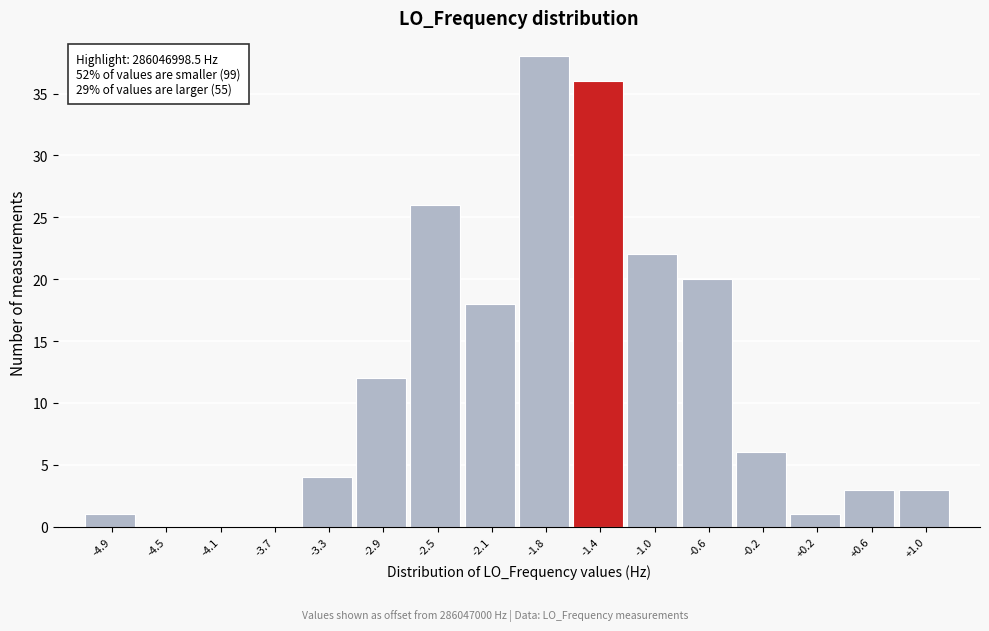

Reading right to left, what are all the values shown in this chart?

+1.0=3	+0.6=3	+0.2=1	-0.2=6	-0.6=20	-1.0=22	-1.4=36	-1.8=38	-2.1=18	-2.5=26	-2.9=12	-3.3=4	-3.7=0	-4.1=0	-4.5=0	-4.9=1